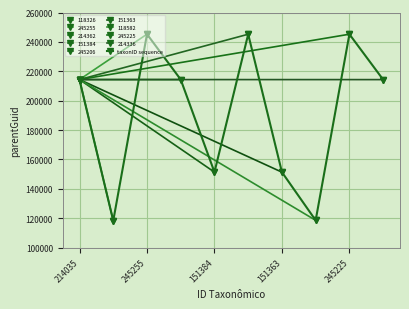

The value of taxonID sequence at 245255 is 403345. True or false?

False